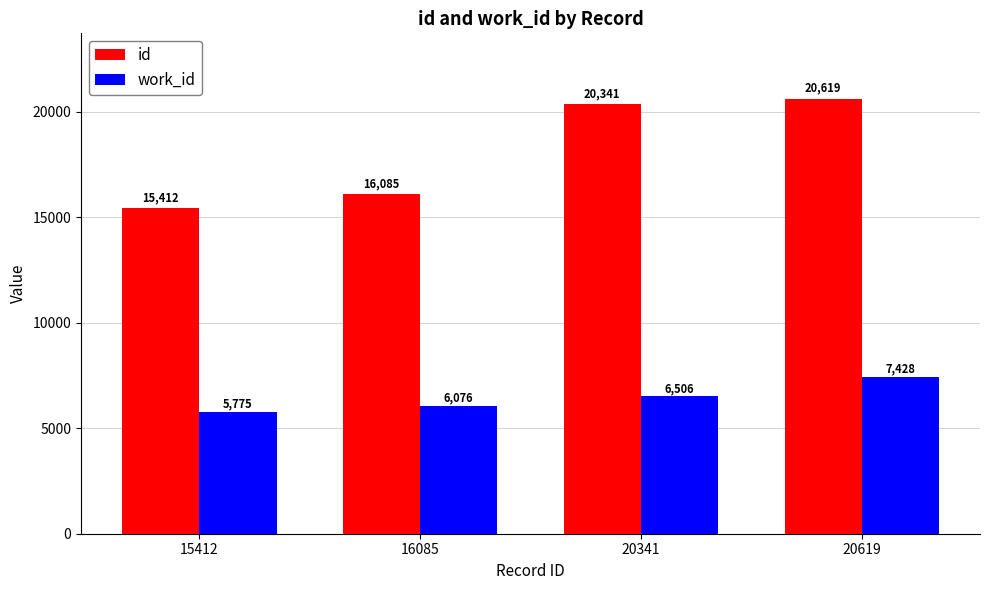

Reading left to right, what are all the values shown in this chart?

id: 15412=15412	16085=16085	20341=20341	20619=20619
work_id: 15412=5775	16085=6076	20341=6506	20619=7428